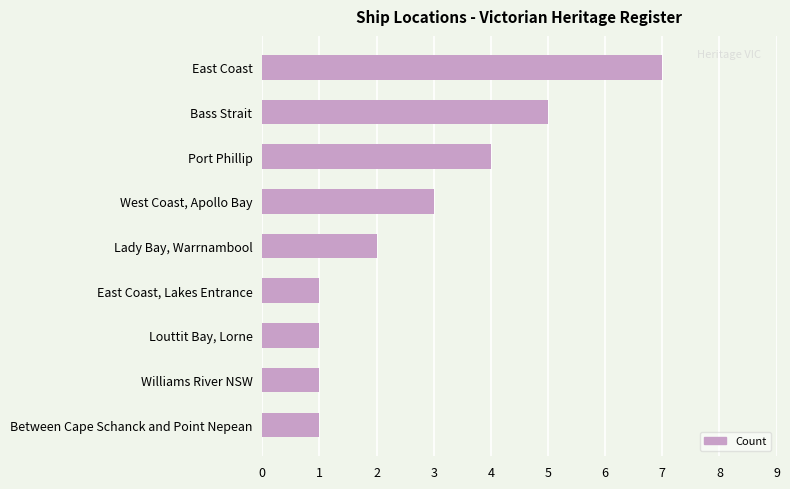

The chart shows a value of 2 at Lady Bay, Warrnambool. True or false?

True